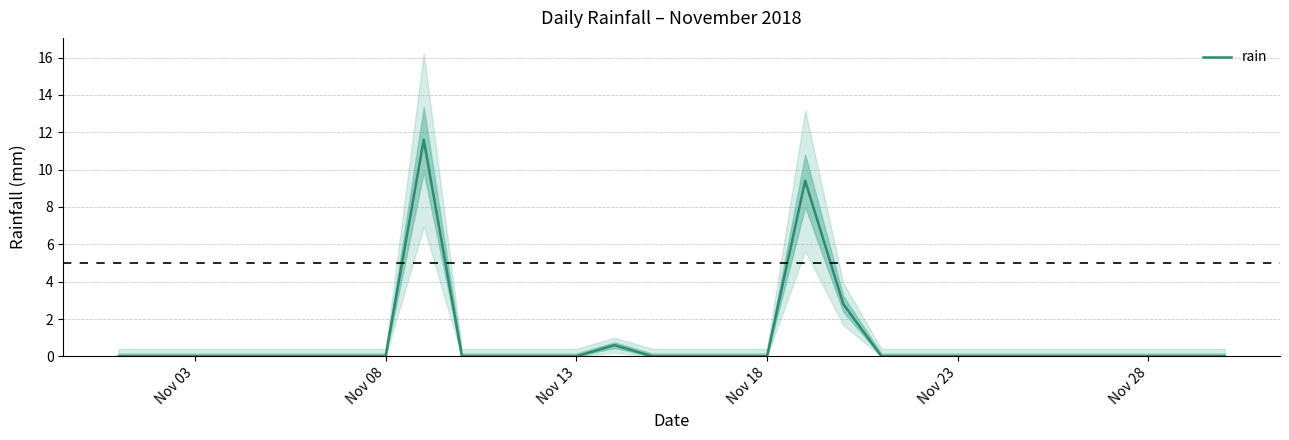

Does the chart have visible grid lines?

Yes